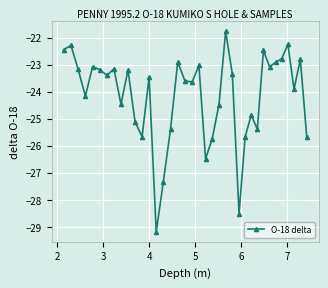

What is the minimum value shown in the chart?

-29.2